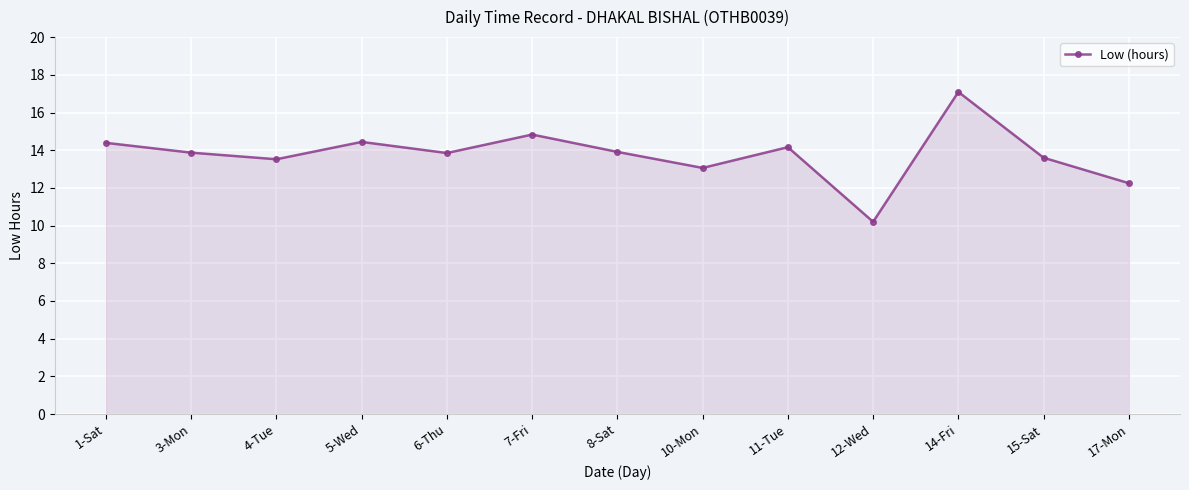

Between 4-Tue and 6-Thu, which is larger?

6-Thu